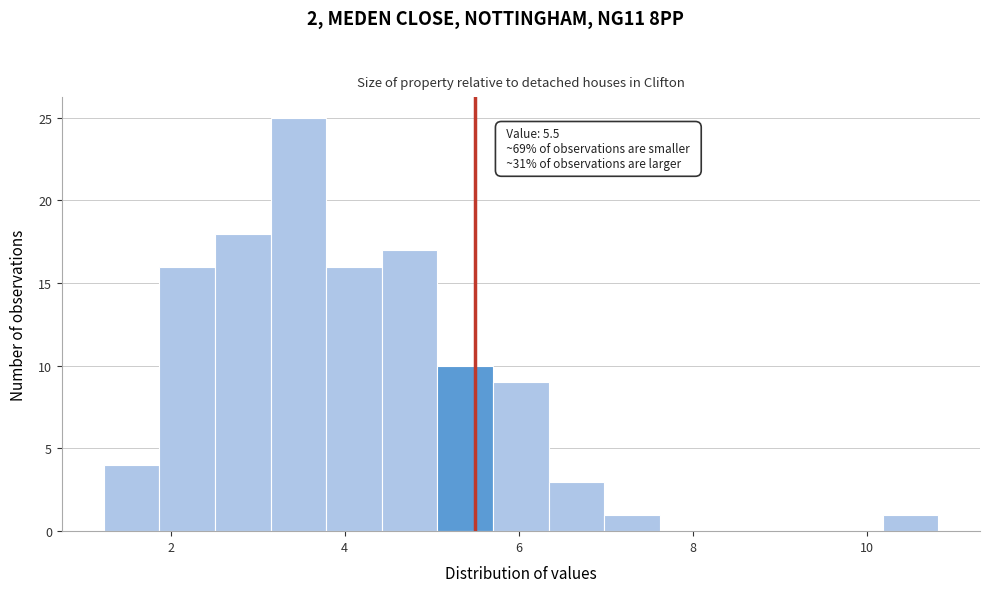

Read against the x-axis, roughly where is the centre of the tallest bar?

3.4